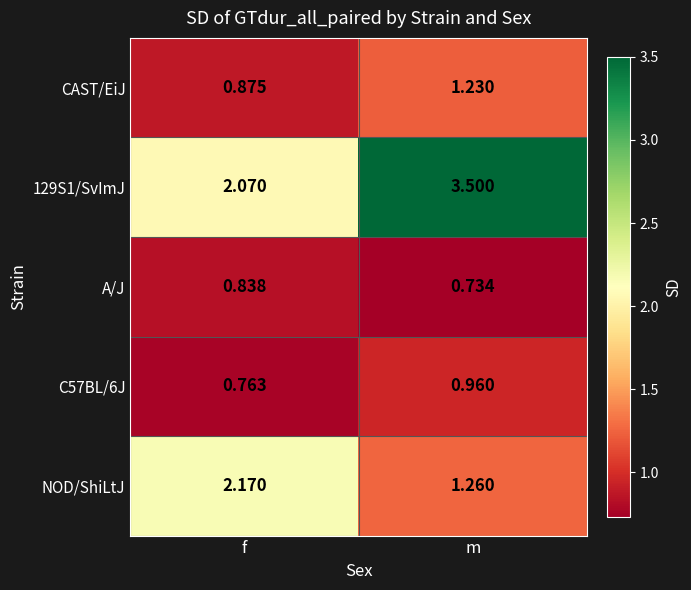

At which category is the sum across all series the highest?

m